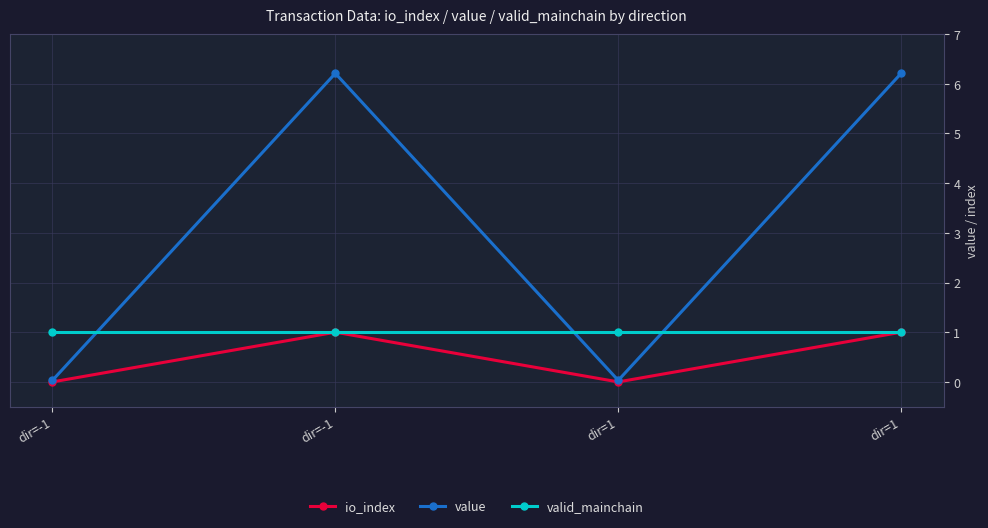

What is the label of the 2nd point from the right?

dir=1